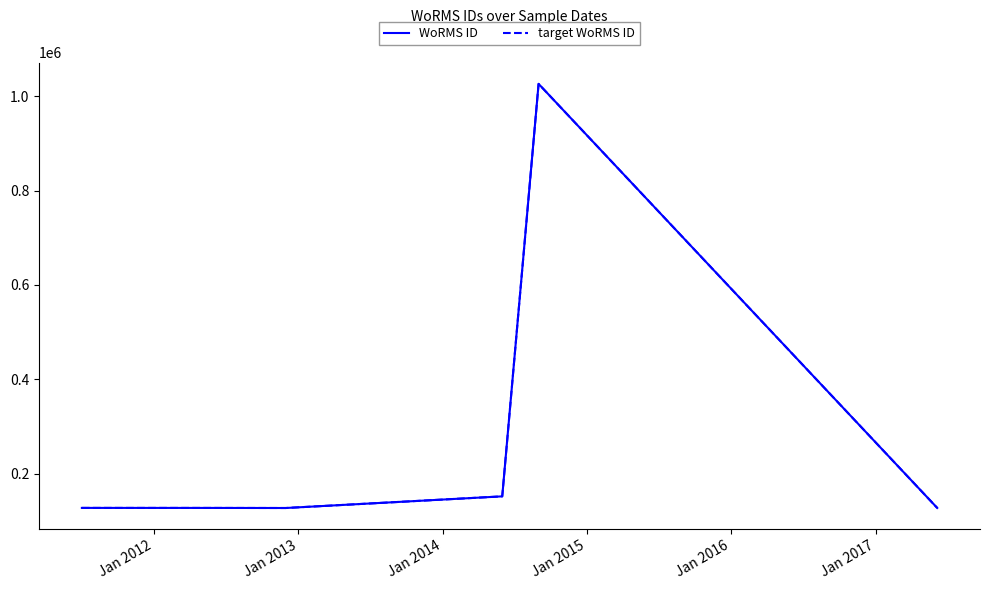

What is the difference between the maximum and minimum values in the target WoRMS ID series?

899779